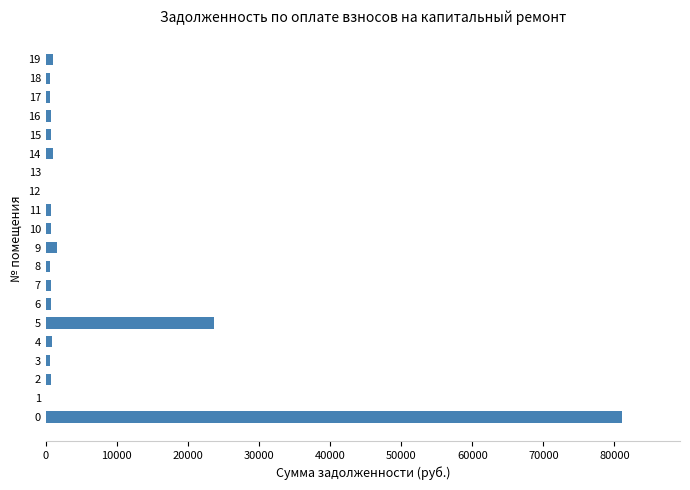

Is it true that the value at 0 is 144035.6?

False